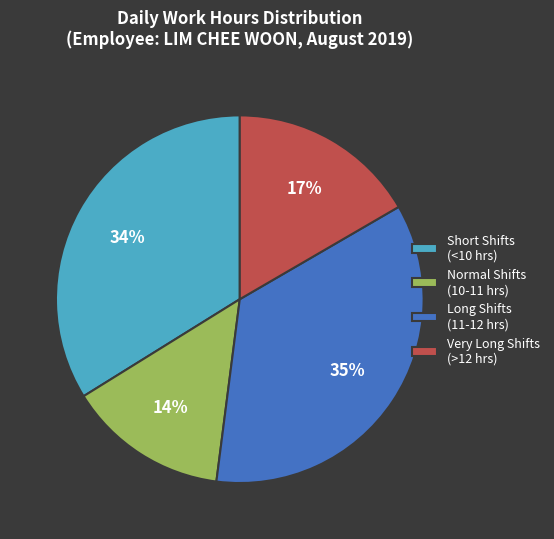

Is there a majority slice in this chart?

No